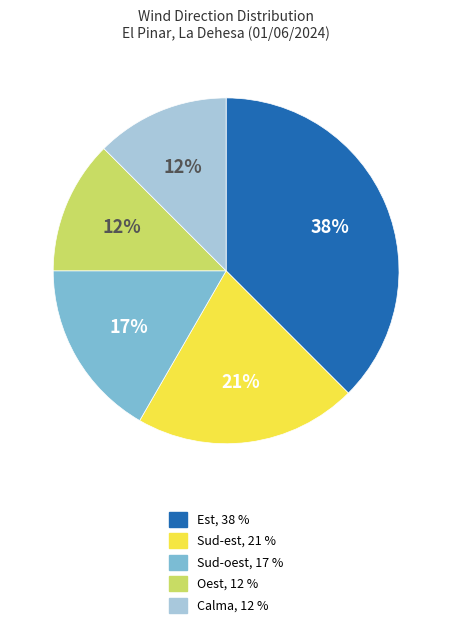

Between Oest and Est, which is larger?

Est